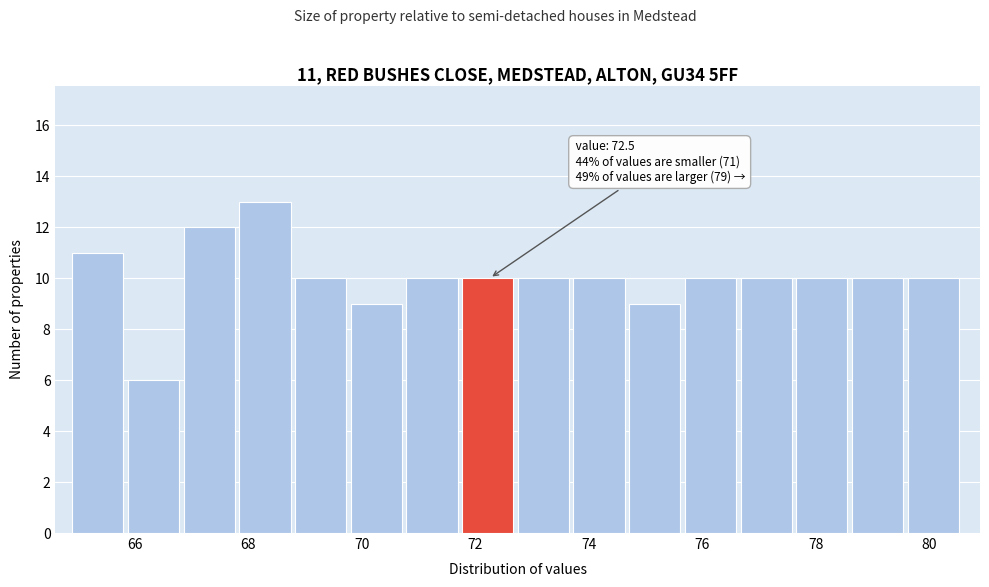

Over which range of the x-axis is the bar tallest?

67.8 to 68.8